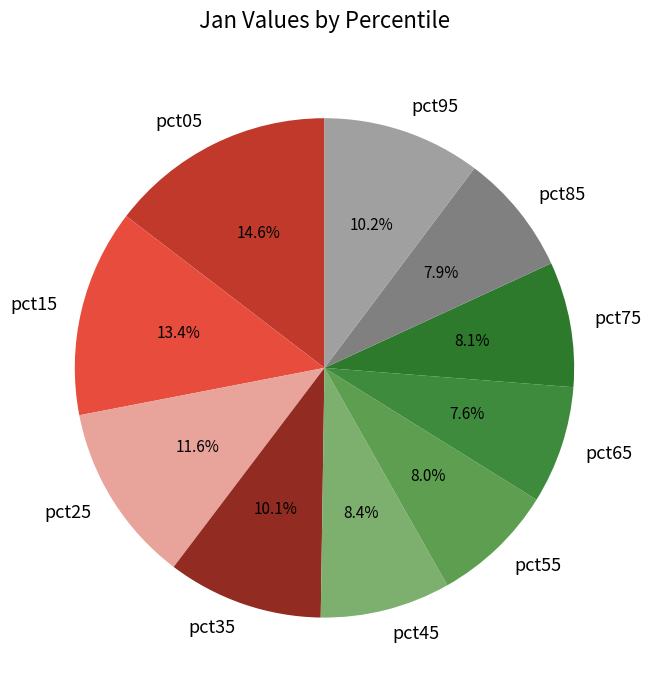

The pct35 slice represents 1% of the pie. True or false?

False